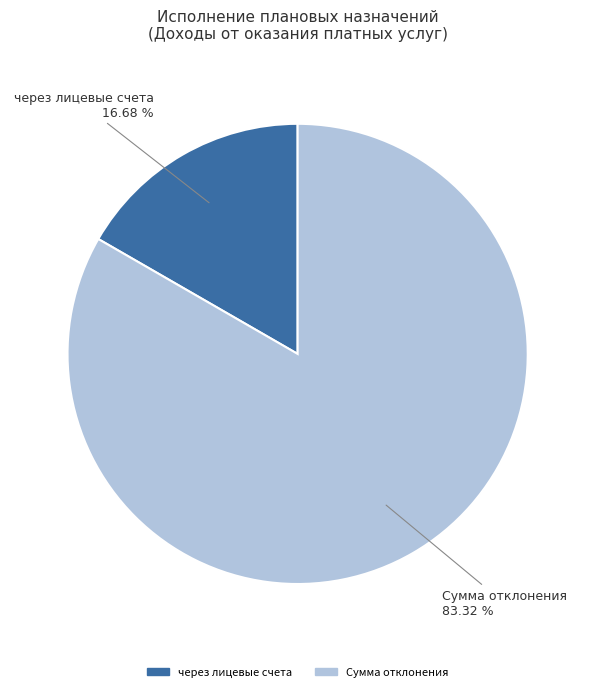

Is there a majority slice in this chart?

Yes